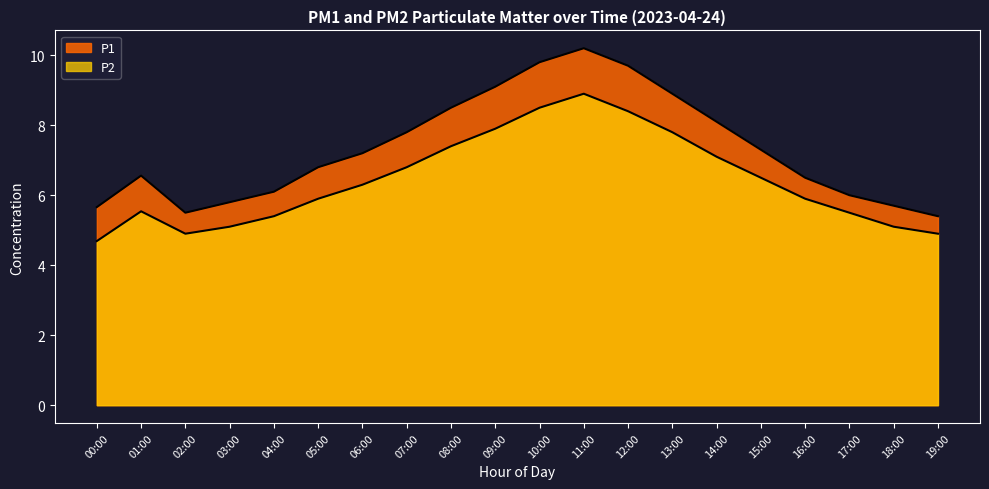

What is the difference between the highest and lowest values at 13:00?

1.2